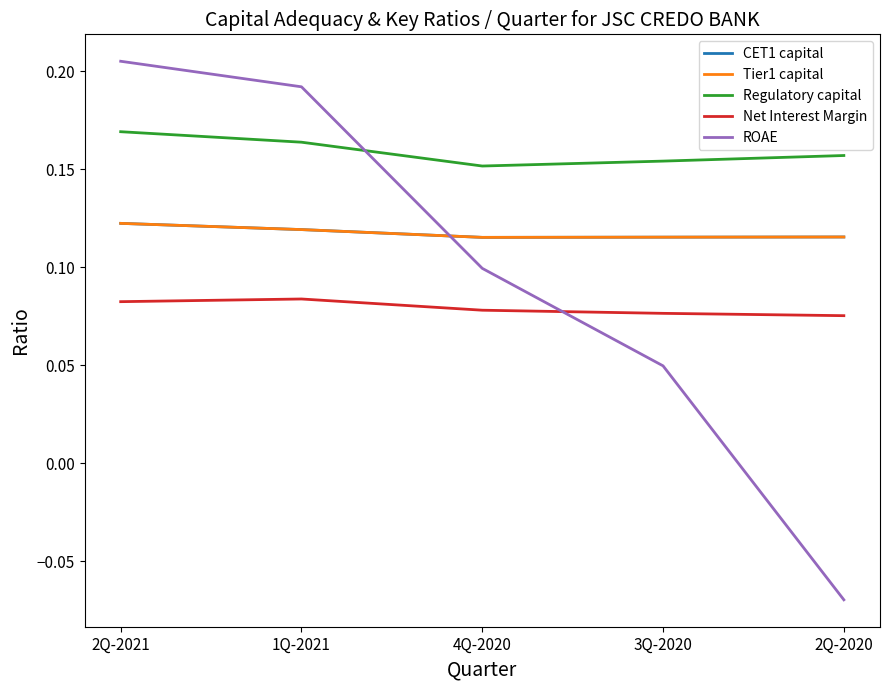

Does the chart display data point markers on the line(s)?

No